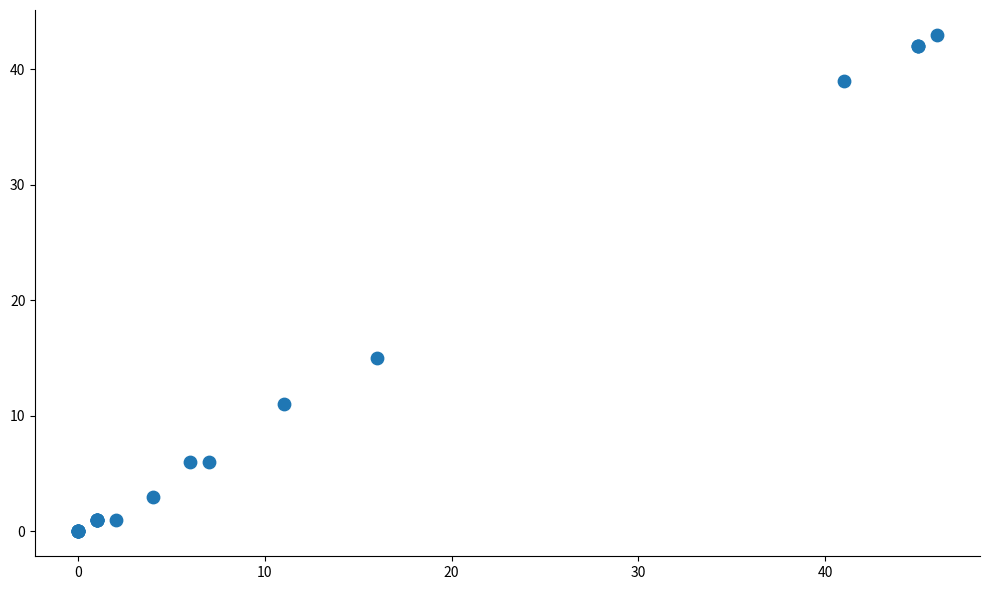

What Y value in the scatter plot is closest to 21?

15